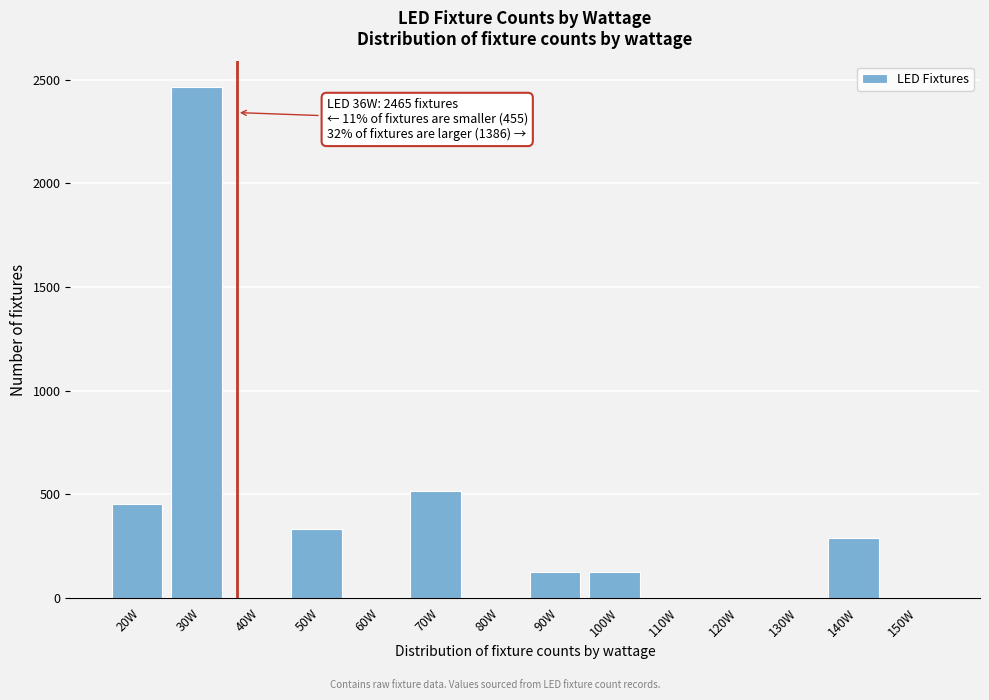

Between 70W and 90W, which is larger?

70W